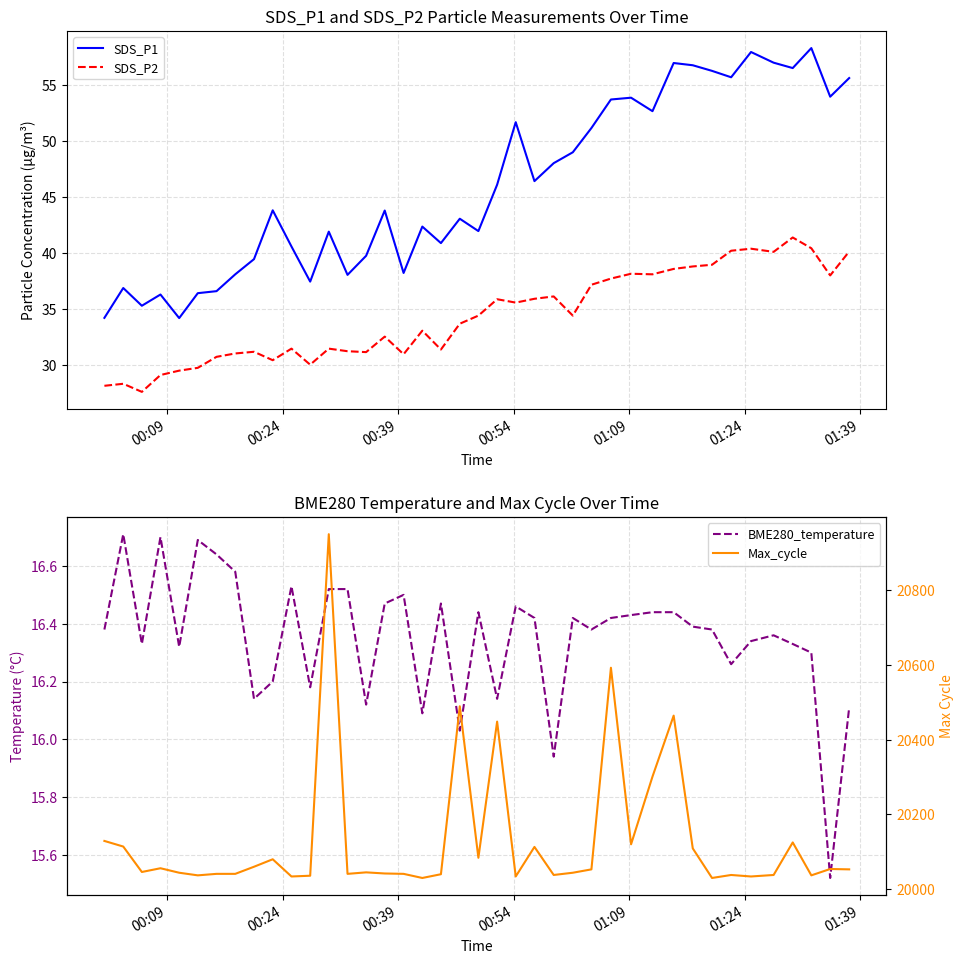

What is the lowest value of the SDS_P2 series?

27.6